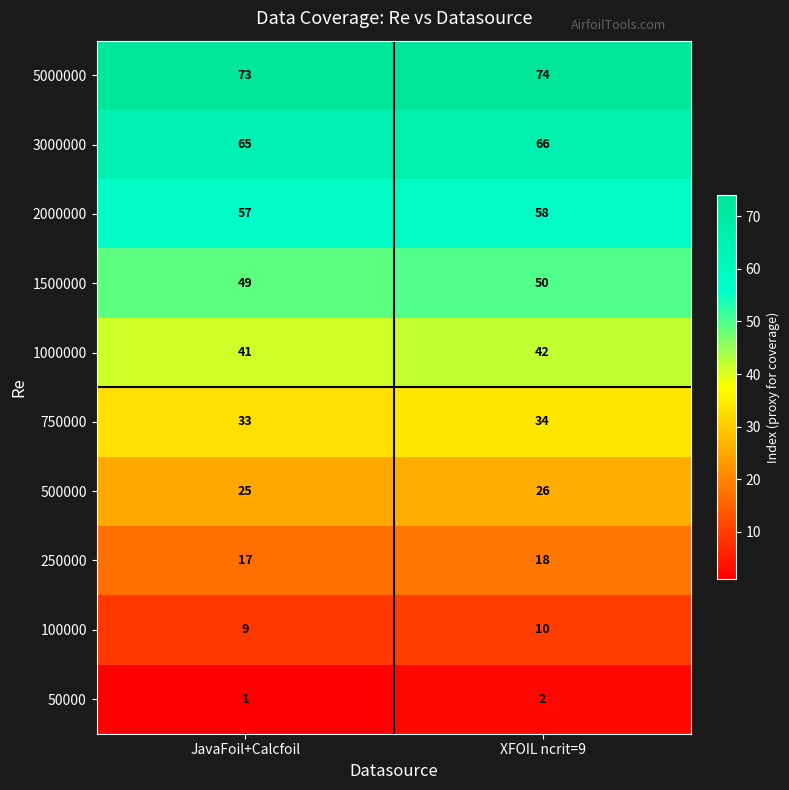

What is the sum of the 250000 values at XFOIL ncrit=9 and JavaFoil+Calcfoil?

35